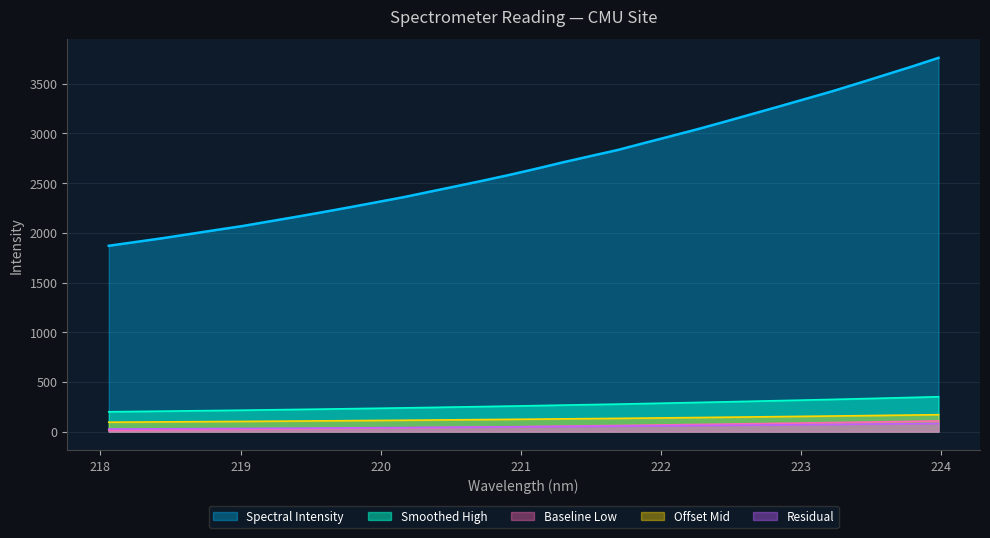

Which category has the lowest value across all series?

218.0596